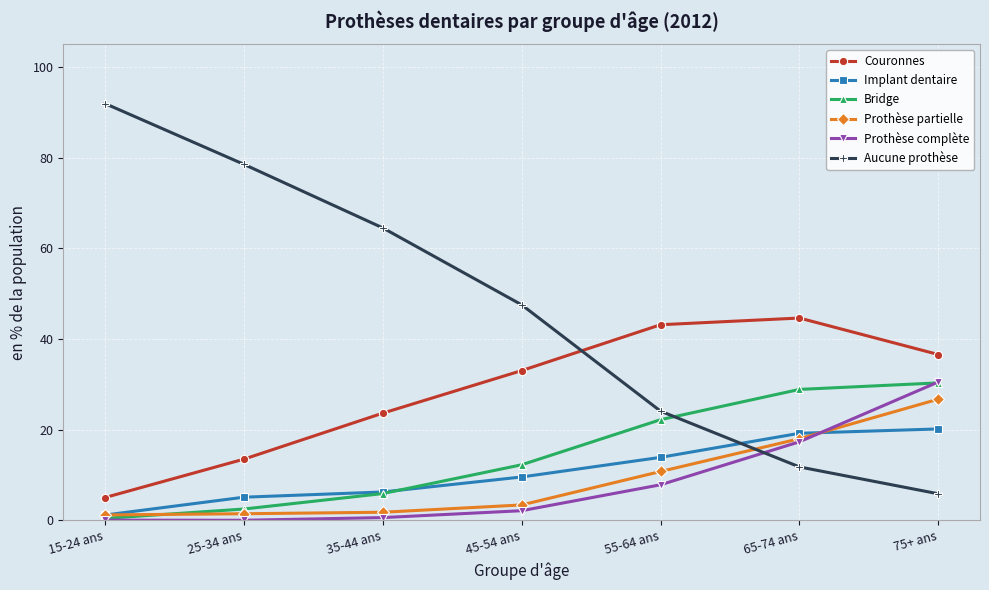

How many lines are shown in the chart?

6